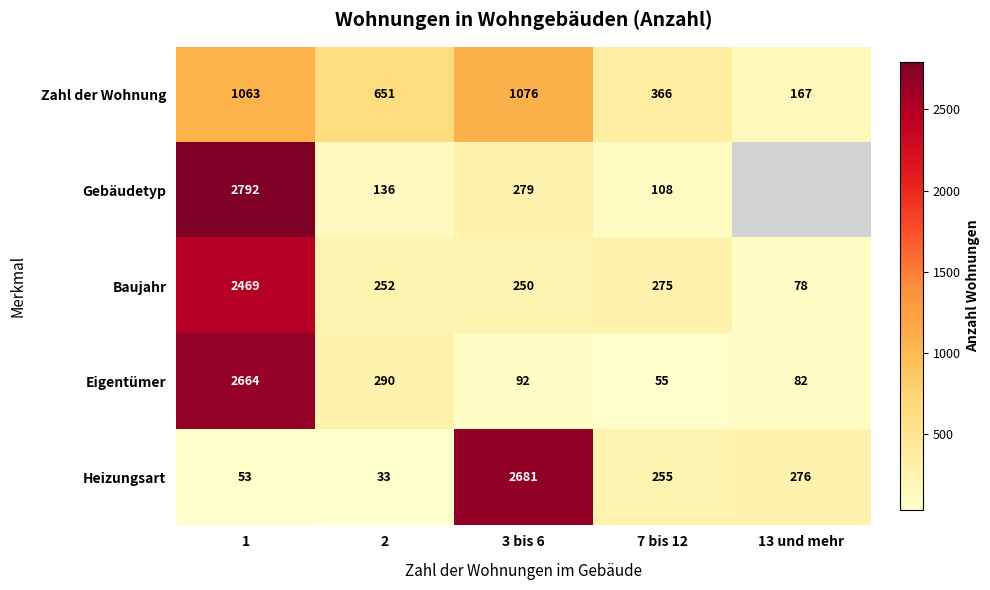

Is it true that Eigentümer equals 126.1 at 3 bis 6?

False